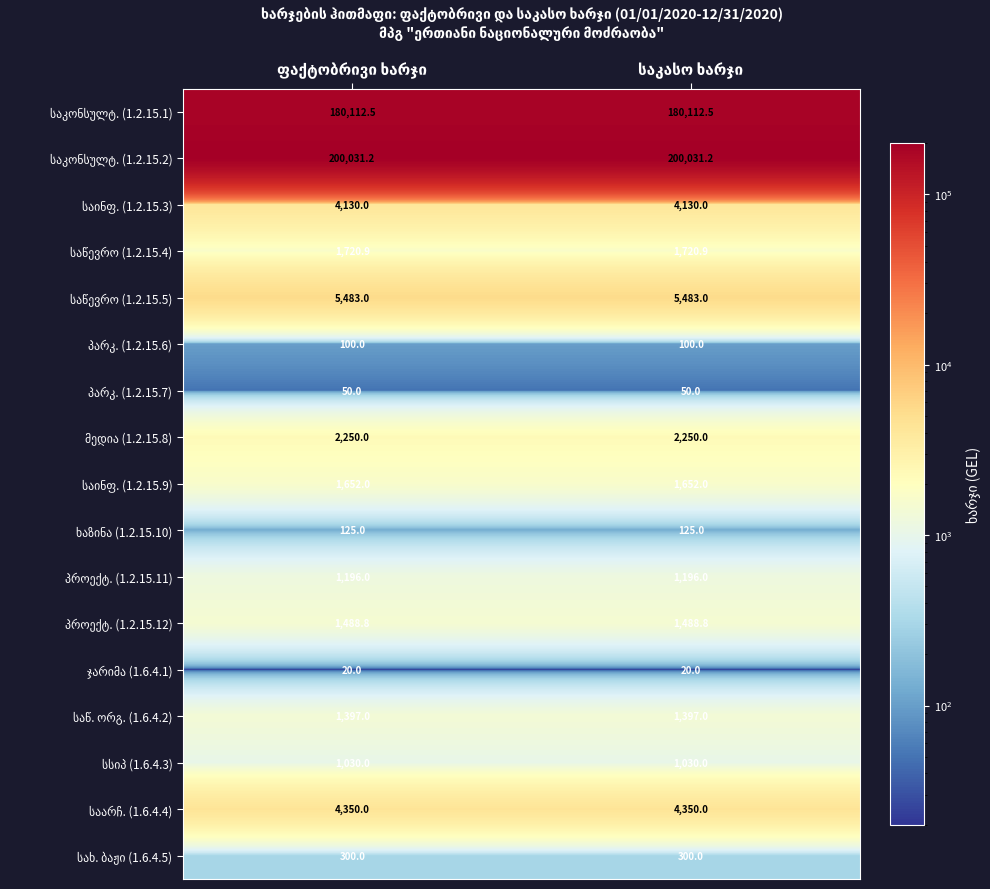

What is the greatest value displayed?

200031.2